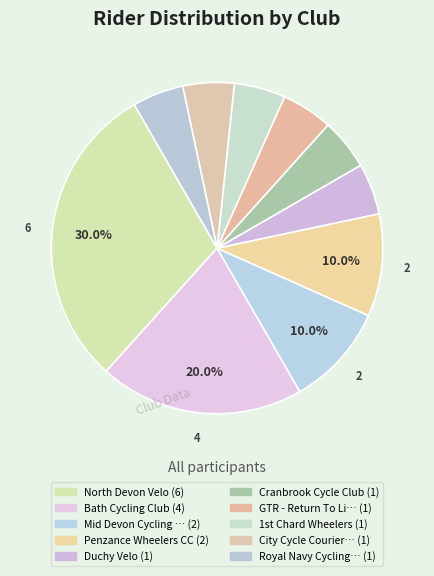

Count the number of slices in the pie.

10